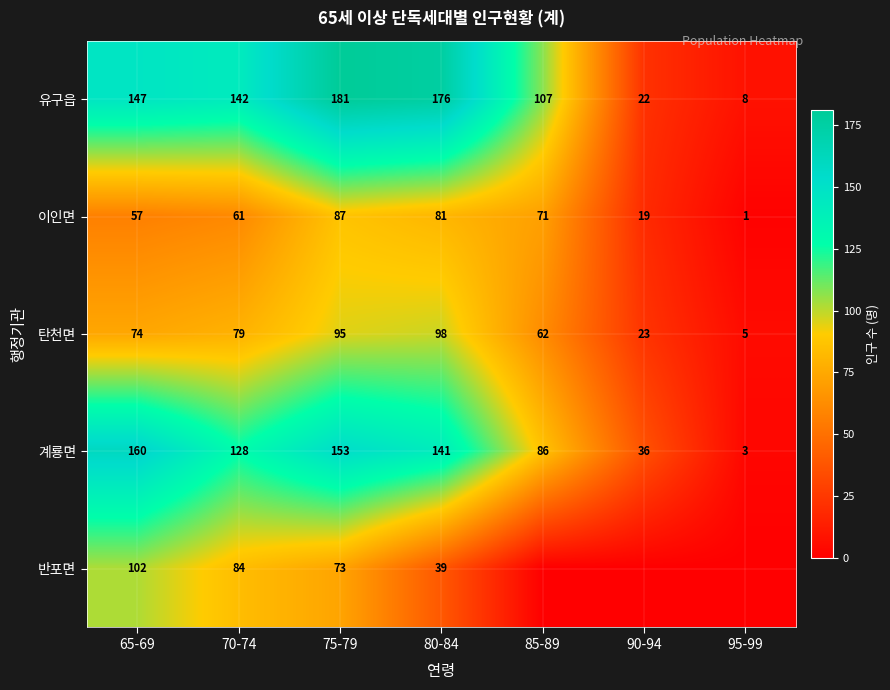

Rank the categories by 이인면 value from highest to lowest.

75-79, 80-84, 85-89, 70-74, 65-69, 90-94, 95-99